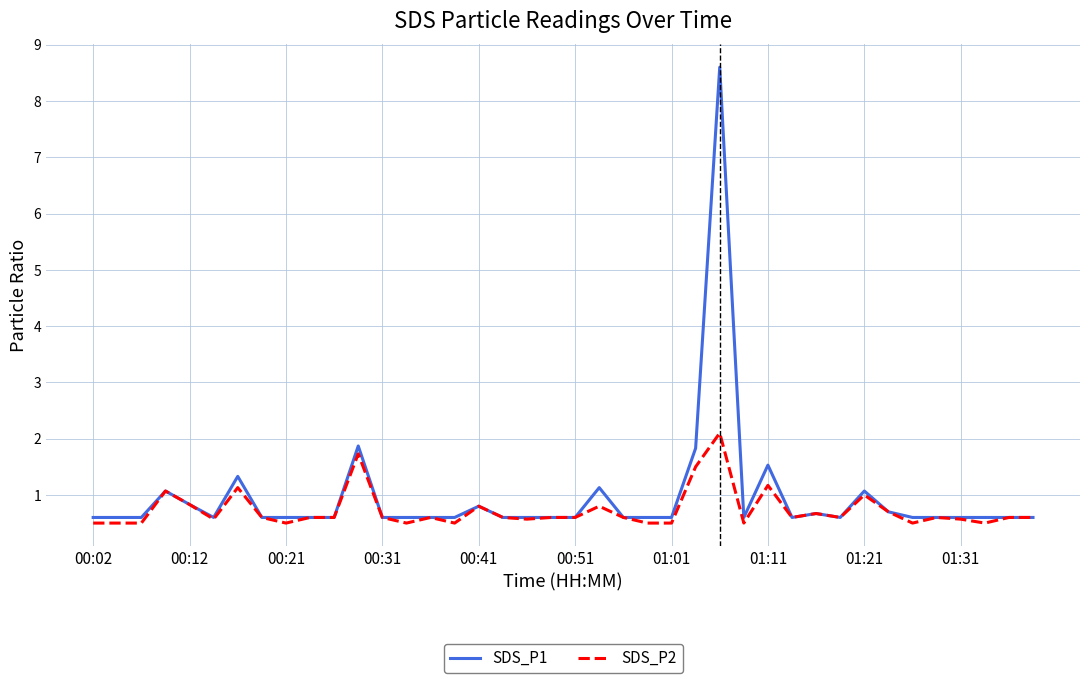

What is the sum of all SDS_P2 values?

29.1